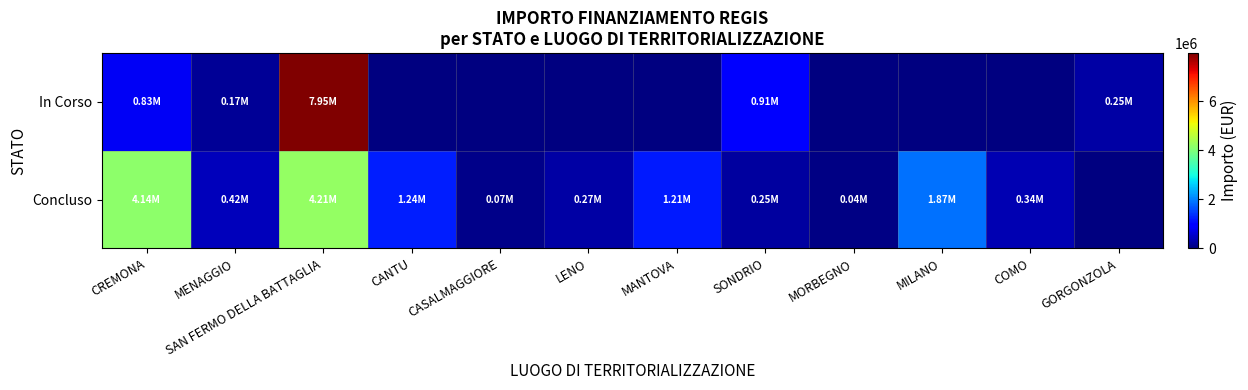

Reading left to right, extract all data points from this chart.

Concluso: CREMONA=4139433.0	MENAGGIO=422267.1	SAN FERMO DELLA BATTAGLIA=4207087.0	CANTU=1242450.0	CASALMAGGIORE=73200.0	LENO=269021.9	MANTOVA=1206048.8	SONDRIO=247700.0	MORBEGNO=36600.0	MILANO=1866366.7	COMO=344882.4	GORGONZOLA=0.0
In Corso: CREMONA=833874.0	MENAGGIO=165553.7	SAN FERMO DELLA BATTAGLIA=7954758.7	CANTU=0.0	CASALMAGGIORE=0.0	LENO=0.0	MANTOVA=0.0	SONDRIO=914000.0	MORBEGNO=0.0	MILANO=0.0	COMO=0.0	GORGONZOLA=249400.0